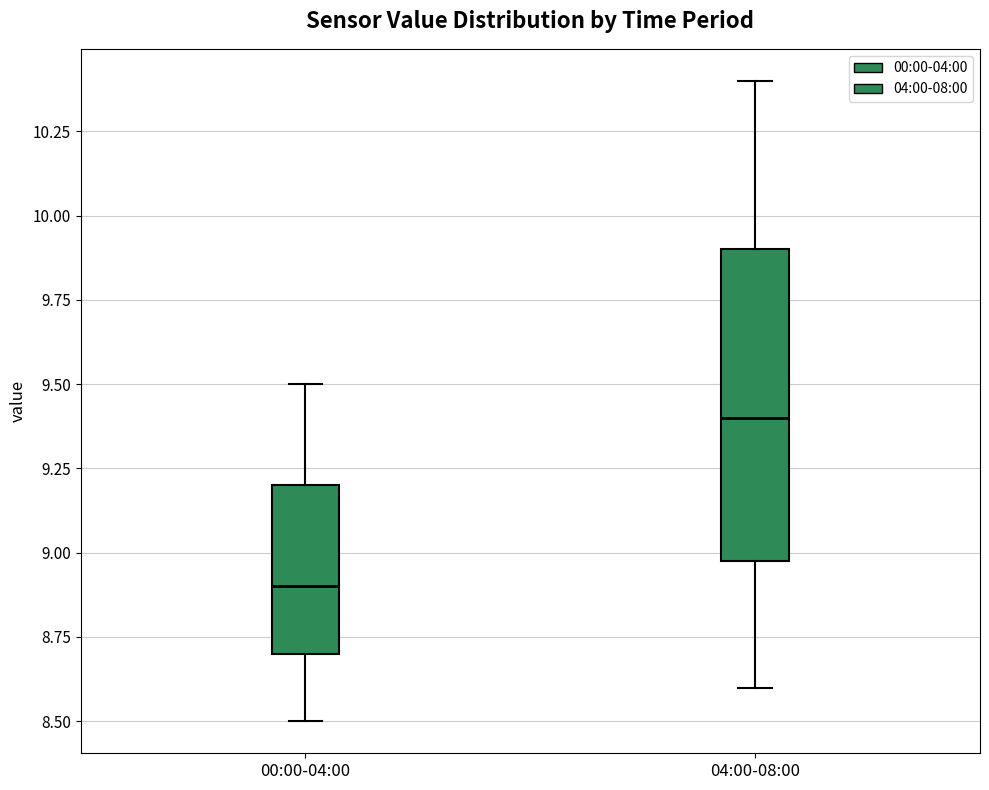

Which box's median line is the lowest?

00:00-04:00